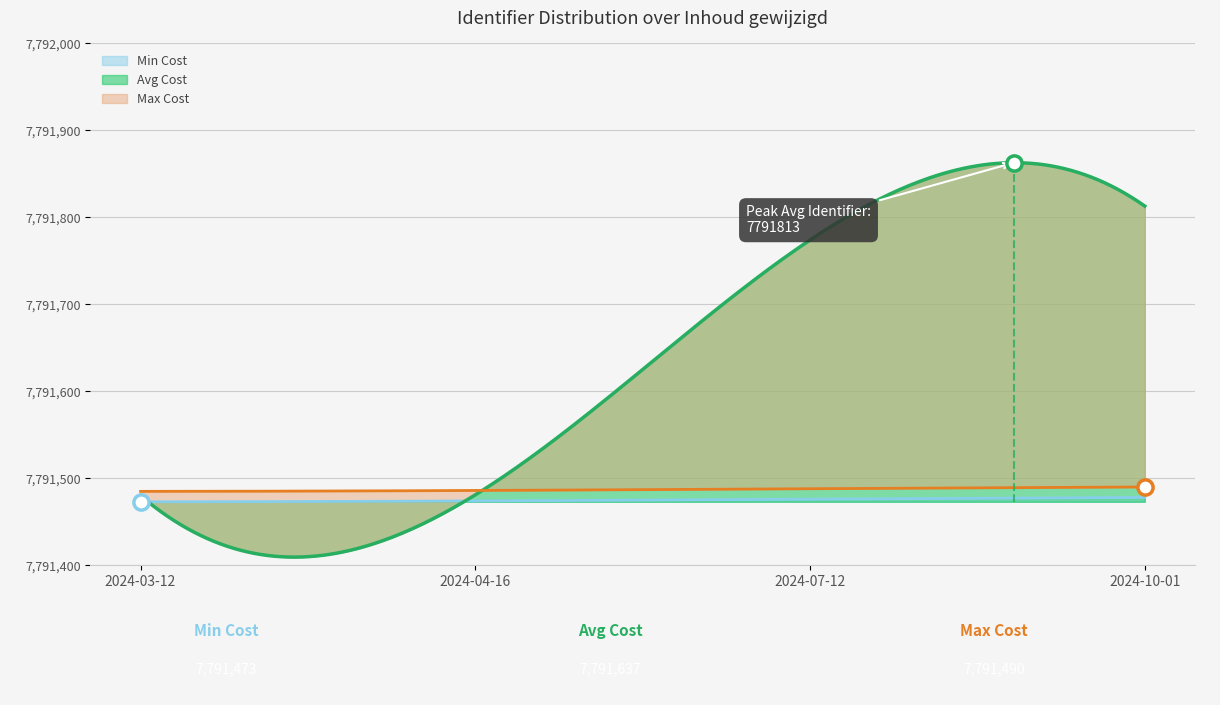

Which series has the largest total across all categories?

Avg Cost